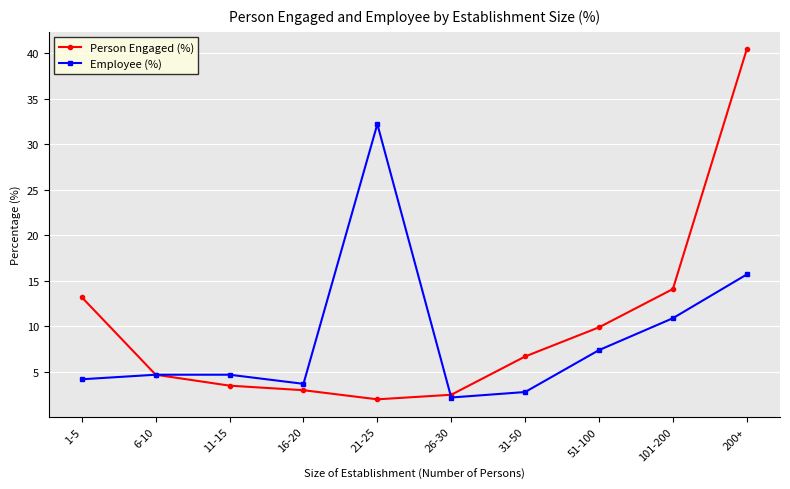

How many lines are shown in the chart?

2